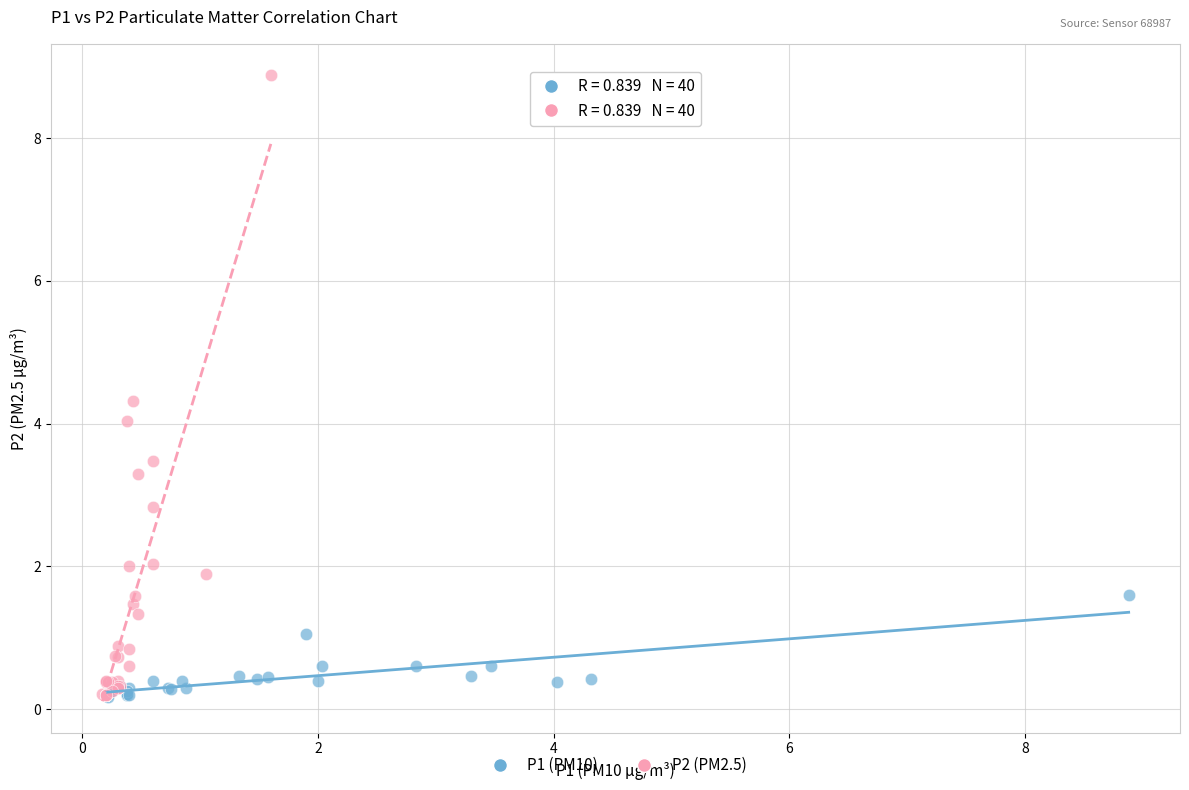

What are all the series names shown in the legend?

P1 (PM10), P2 (PM2.5)